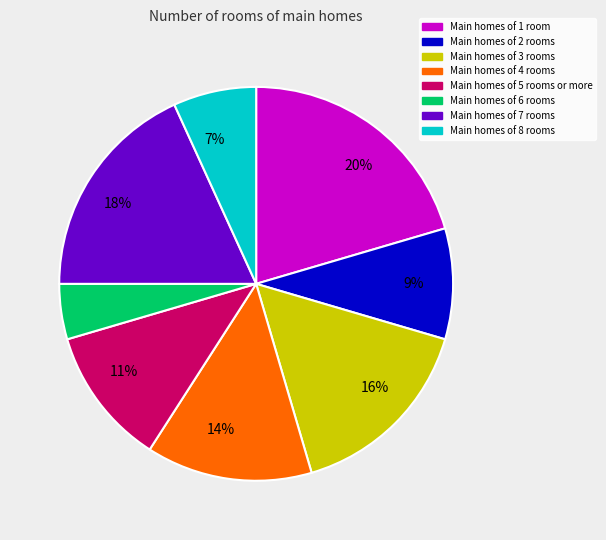

Is there any slice that represents more than half of the pie?

No